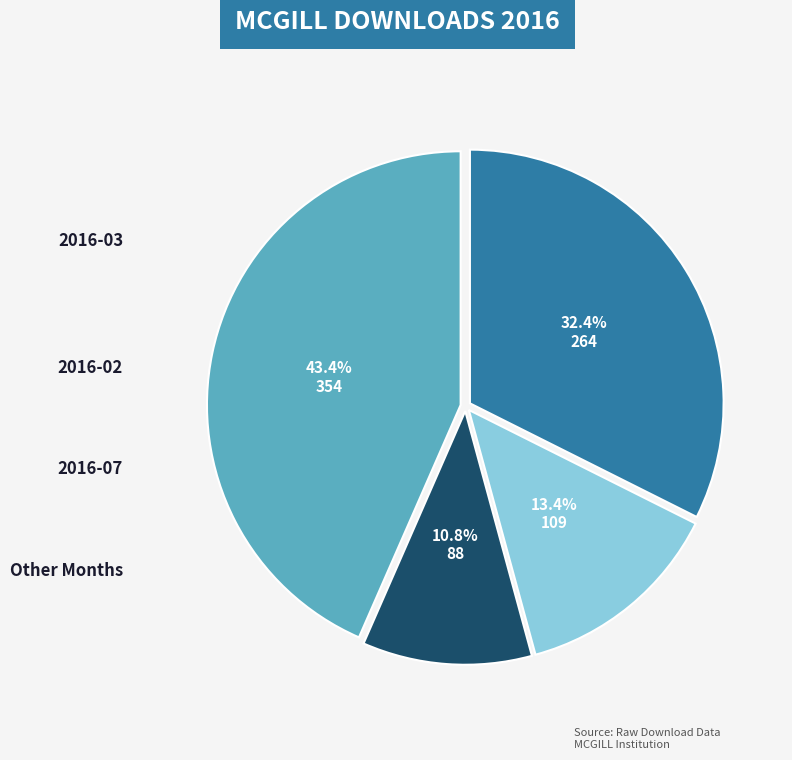

Is there a majority slice in this chart?

No